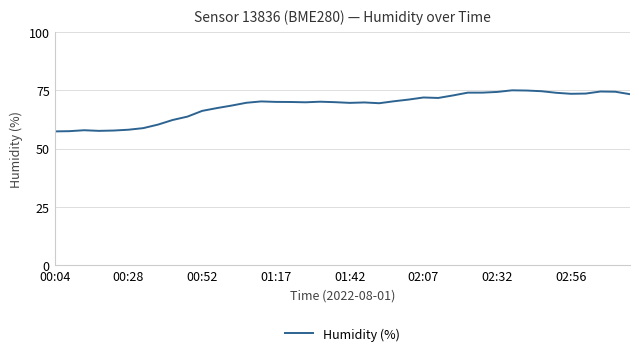

What is the greatest value displayed?

75.0